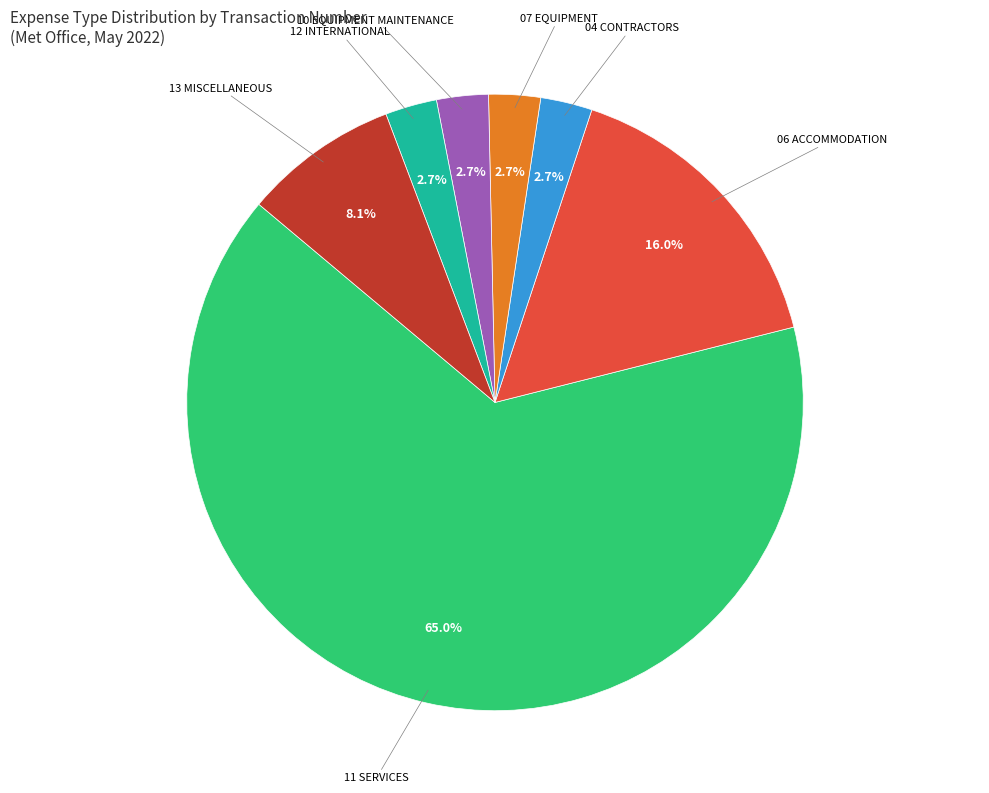

Does any single category account for the majority?

Yes